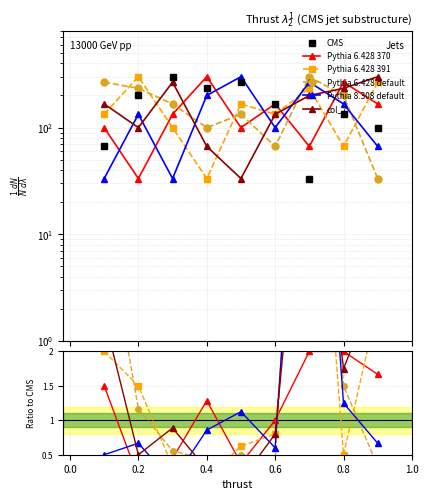

Is the value of Pythia 6.428 default at 0.6 greater than the value of Pythia 6.428 391 at 0.0?

No